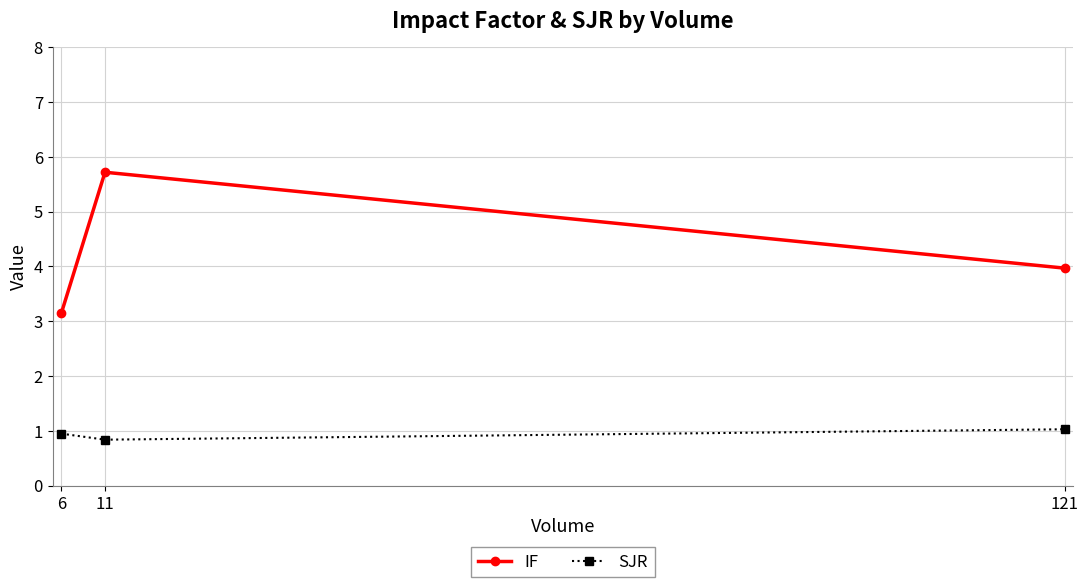

What is the value of the IF point at the 2nd from the left?

5.7